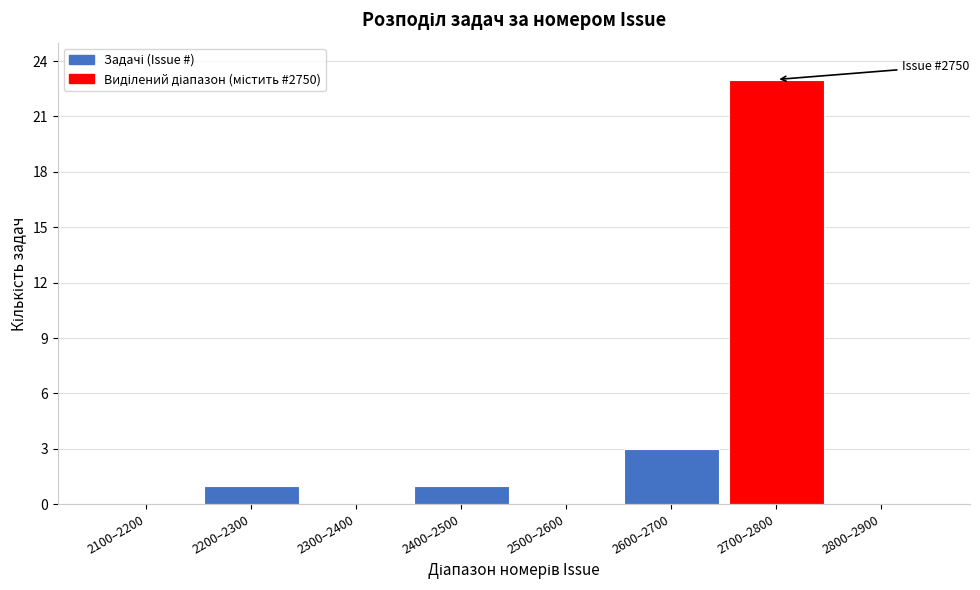

What is the sum of all values?

28